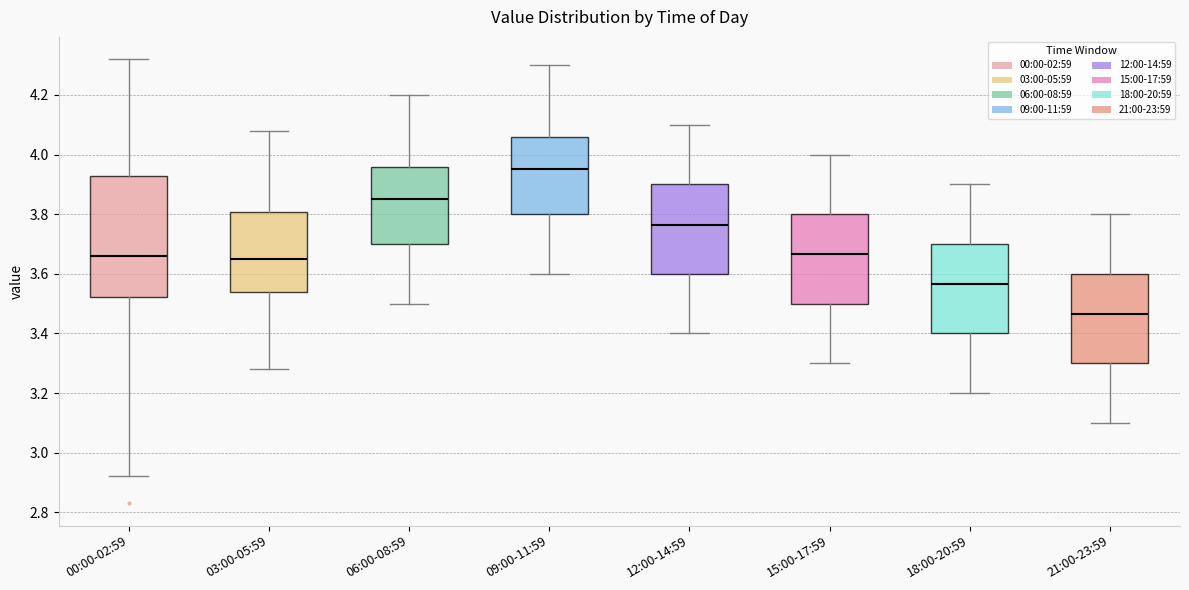

Where does the upper whisker of the box for 03:00-05:59 end on the y-axis? The values are not printed on the chart, so give them approximately, as read against the axis.

4.08